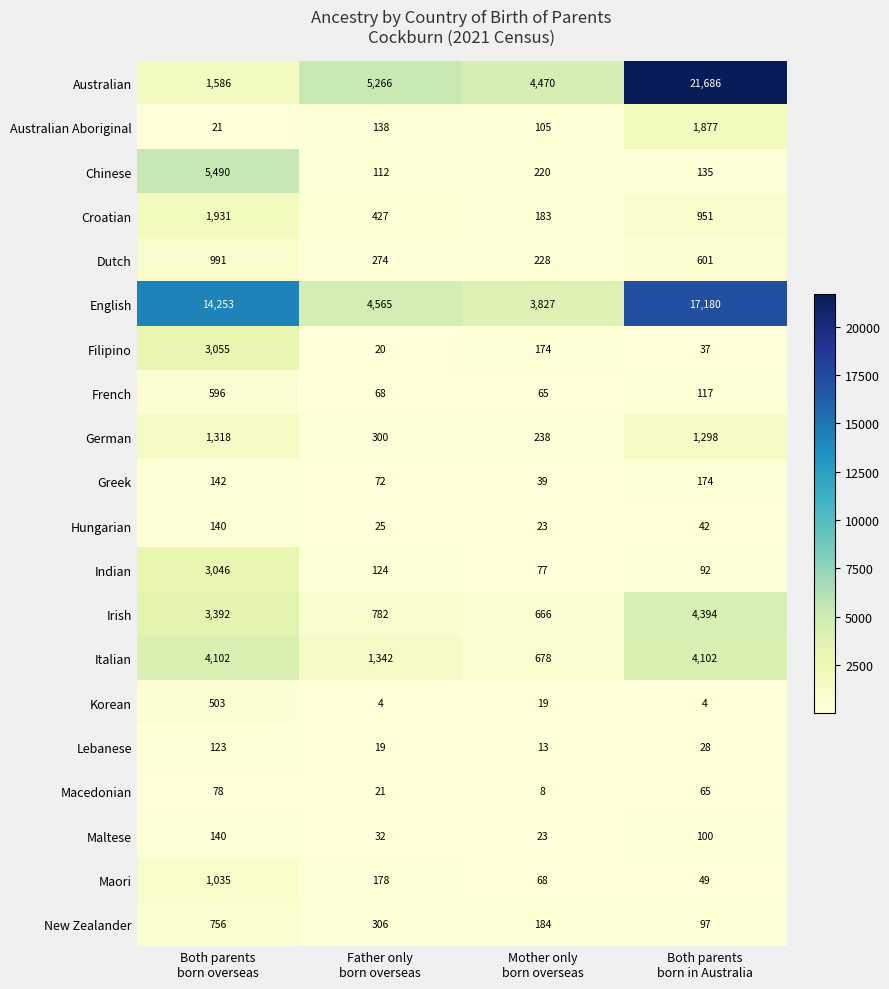

How many series are shown in this chart?

20